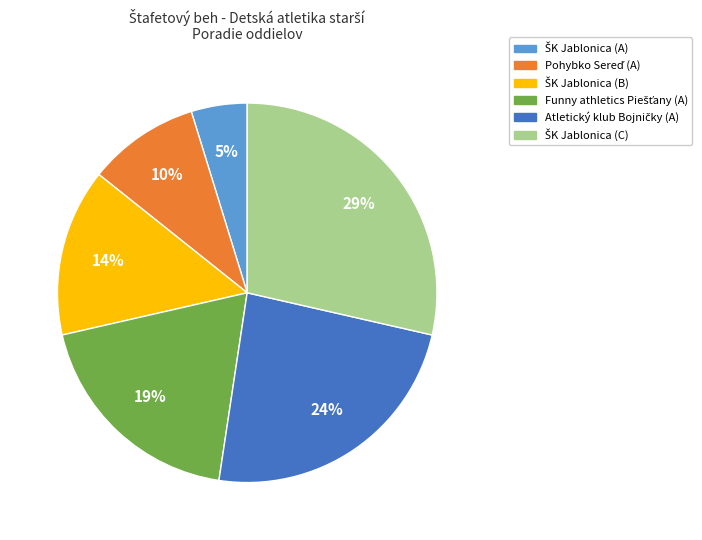

Does any single category account for the majority?

No